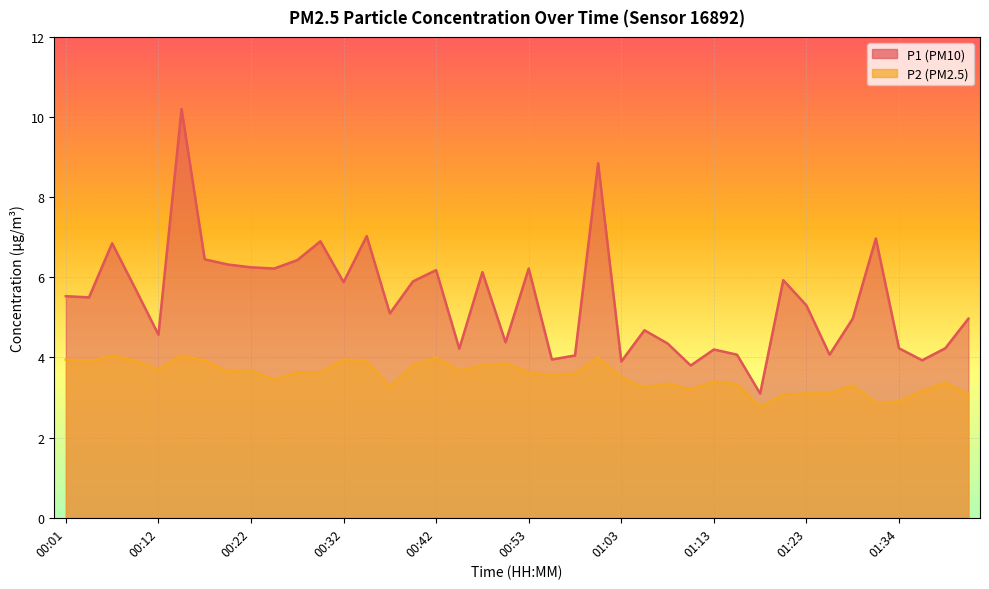

At which category does P1 reach its first local peak?

00:07